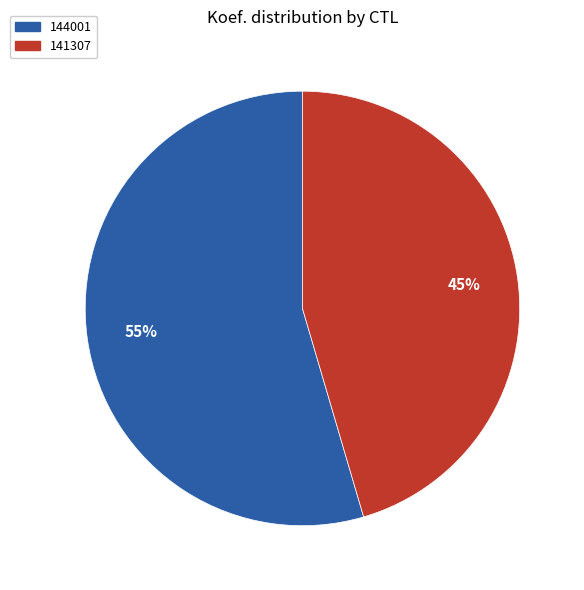

Is the sum of 141307 and 144001 greater than half?

Yes